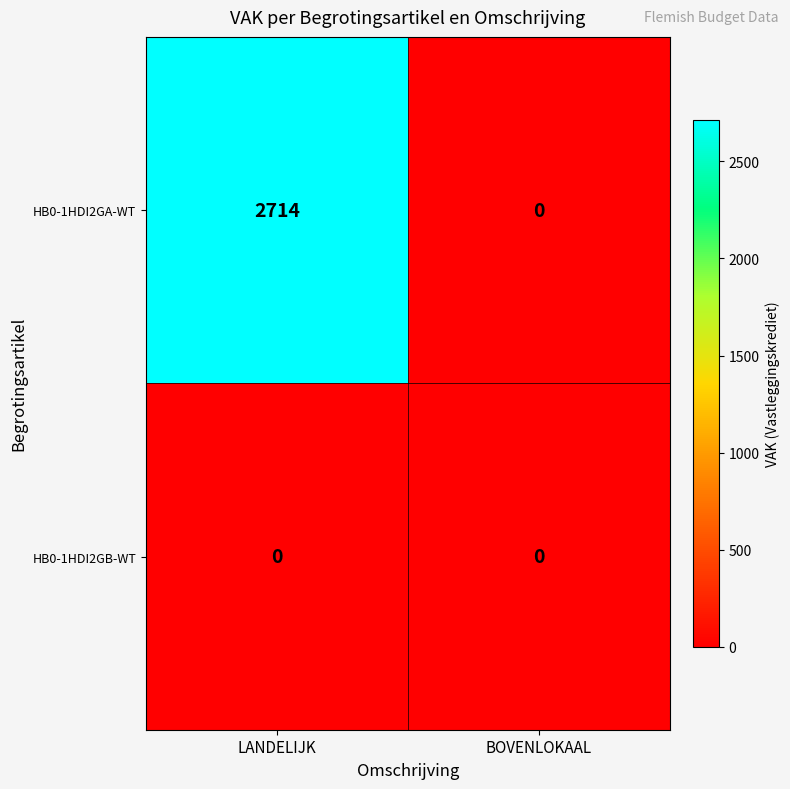

What is the greatest value displayed?

2714